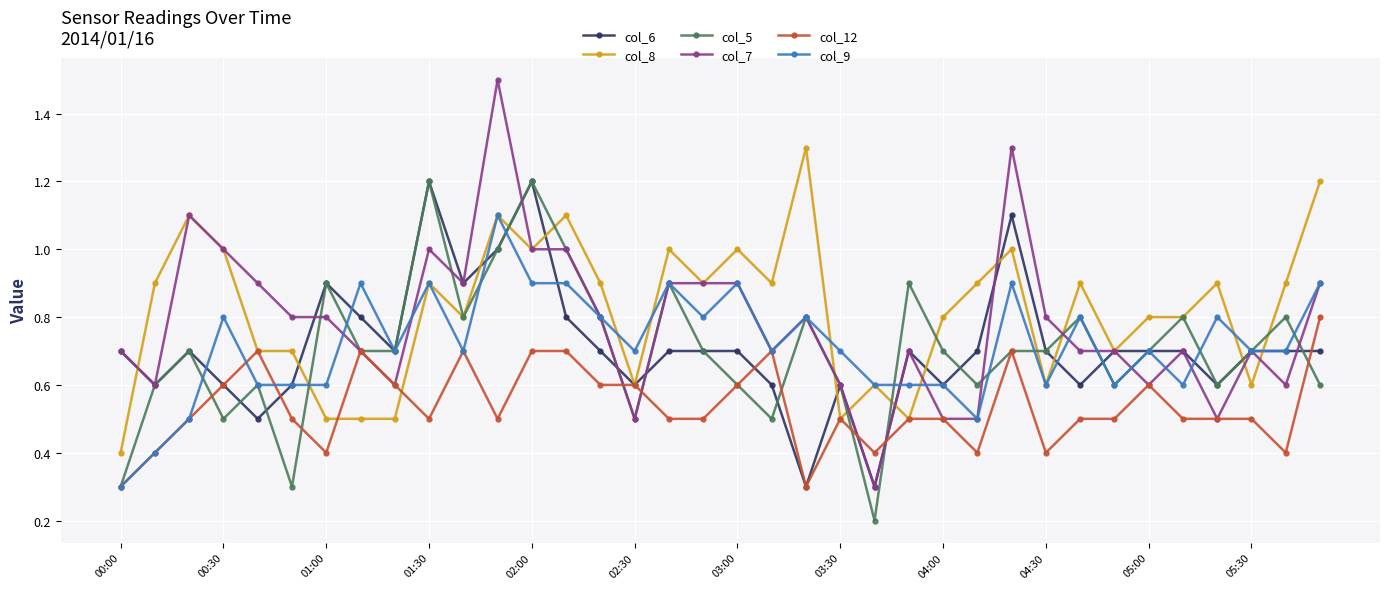

How many series are shown in this chart?

6